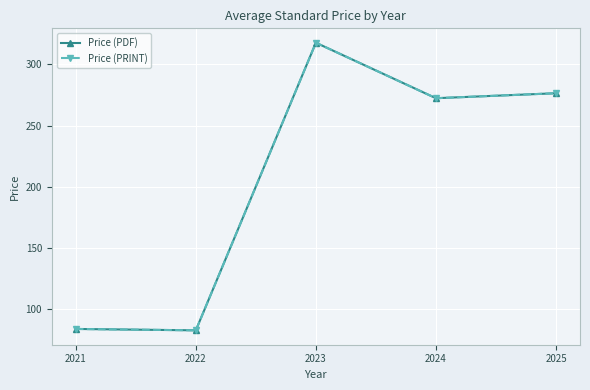

Is this an area chart (filled region under the line)?

No